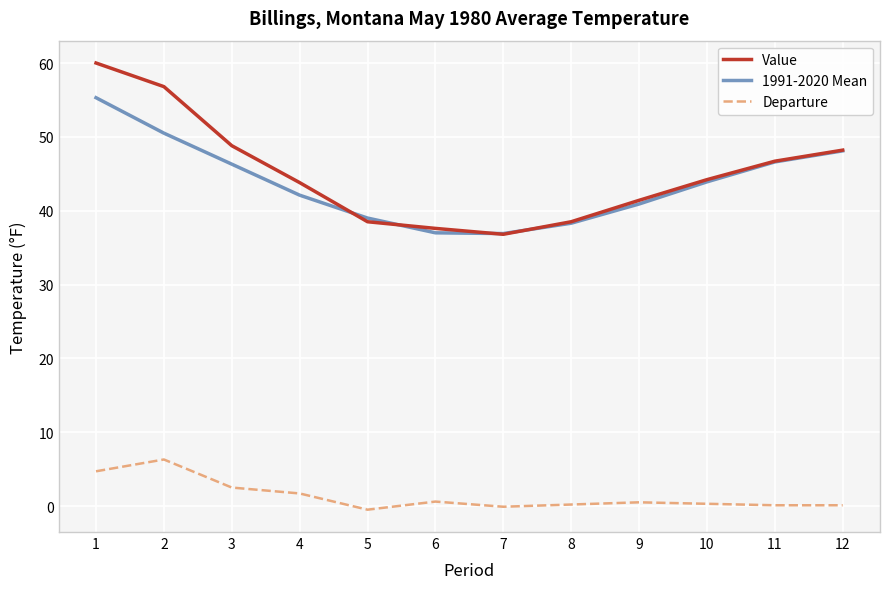

What is the total value across all series at 9?

82.8